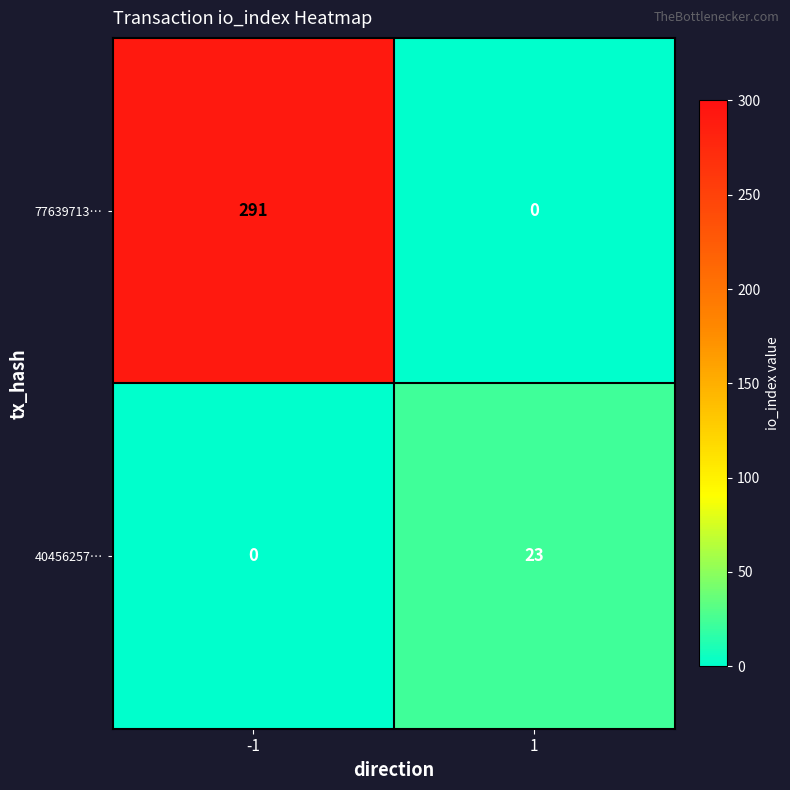

Reading left to right, extract all data points from this chart.

77639713…: -1=291	1=0
40456257…: -1=0	1=23